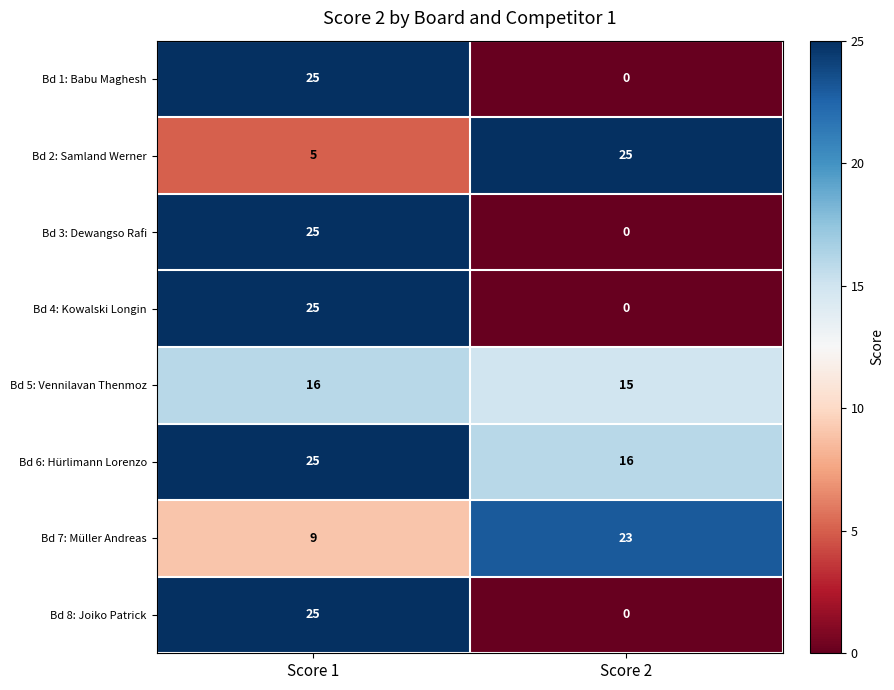

True or false: Bd 5: Vennilavan Thenmoz has a value of 25 at Score 1.

False